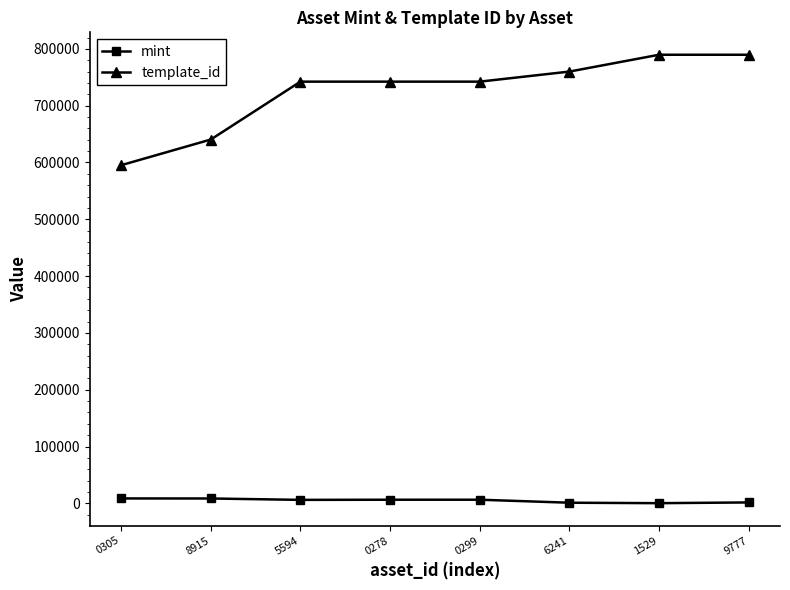

The value of mint at 0278 is 6437. True or false?

True